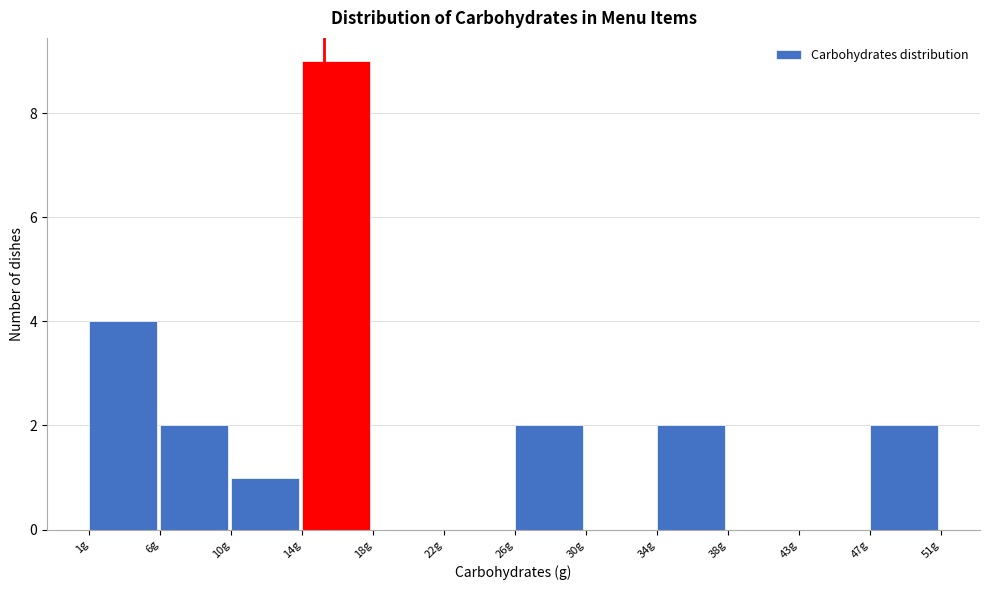

Which range on the x-axis has the tallest bar?

13.5 to 18.0